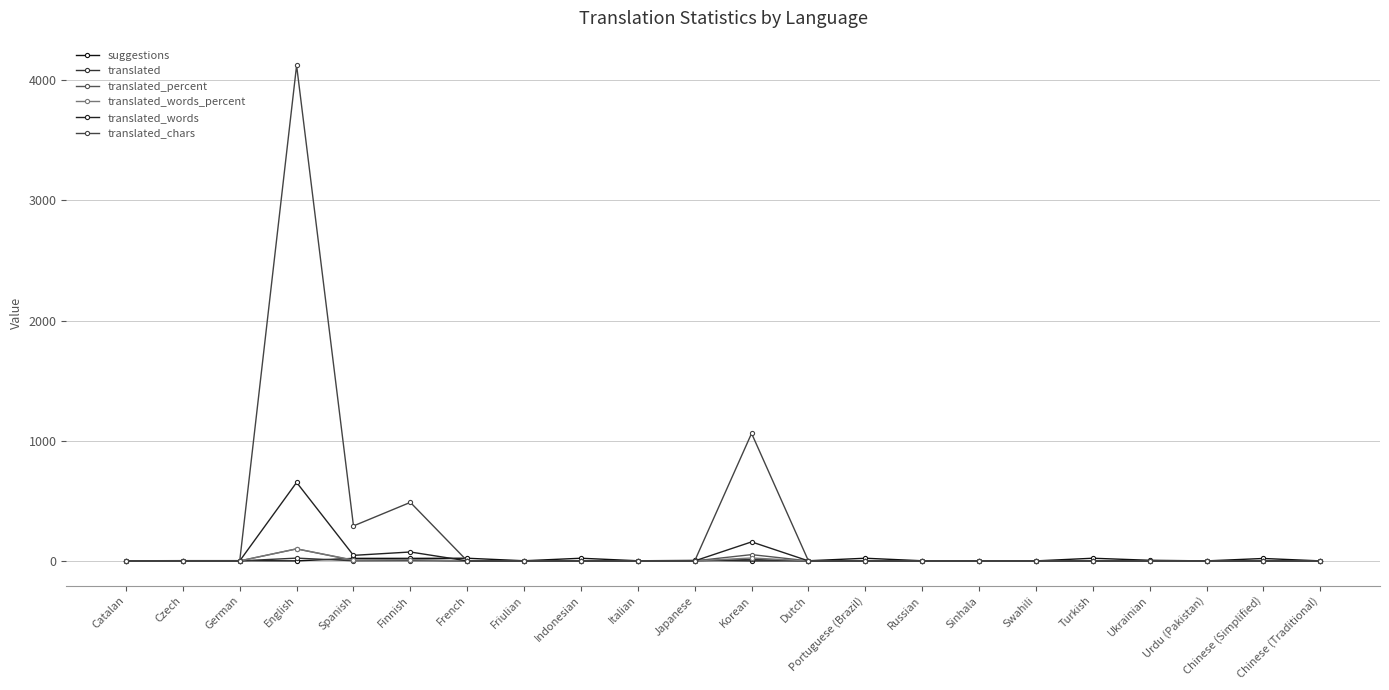

How many interior local peaks does the suggestions series have?

6